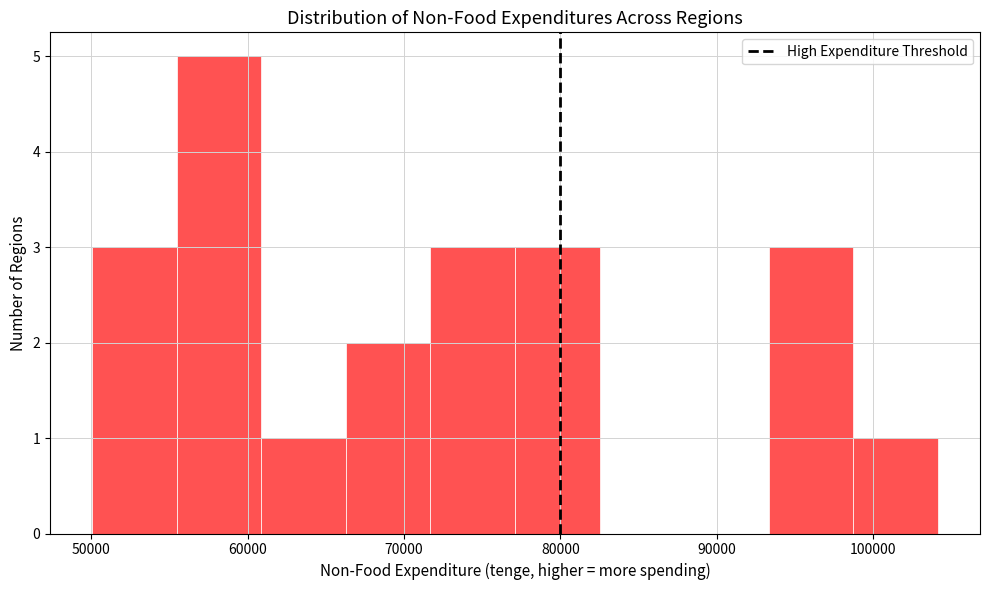

Reading left to right, transcribe this chart: for each bar, give the range it covers on the x-axis and its height. Neither the bar edges nor the heights are printed on the chart, so give them approximately, as read against the axes.

50000 to 55000: 3
55000 to 61000: 5
61000 to 66000: 1
66000 to 72000: 2
72000 to 77000: 3
77000 to 83000: 3
83000 to 88000: 0
88000 to 93000: 0
93000 to 99000: 3
99000 to 104000: 1